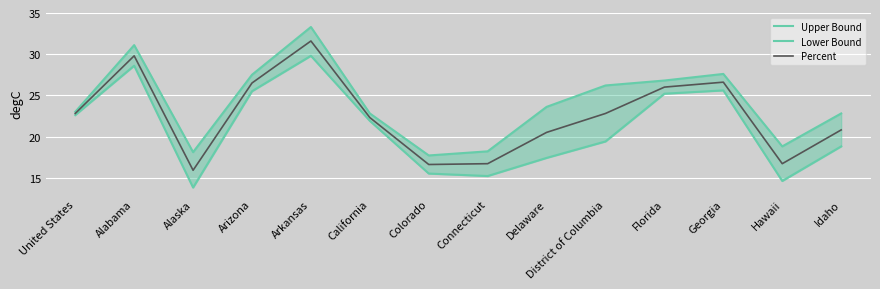

How many interior local peaks does the Percent series have?

3